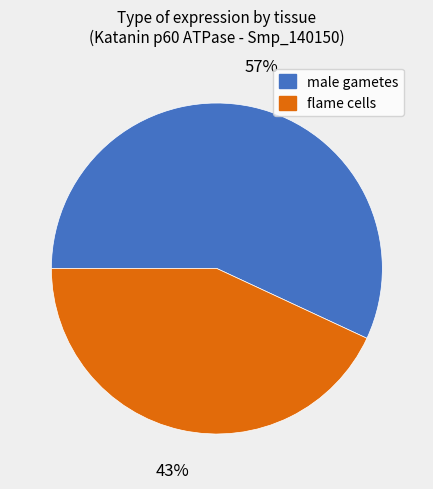

True or false: flame cells accounts for 43% of the total.

True